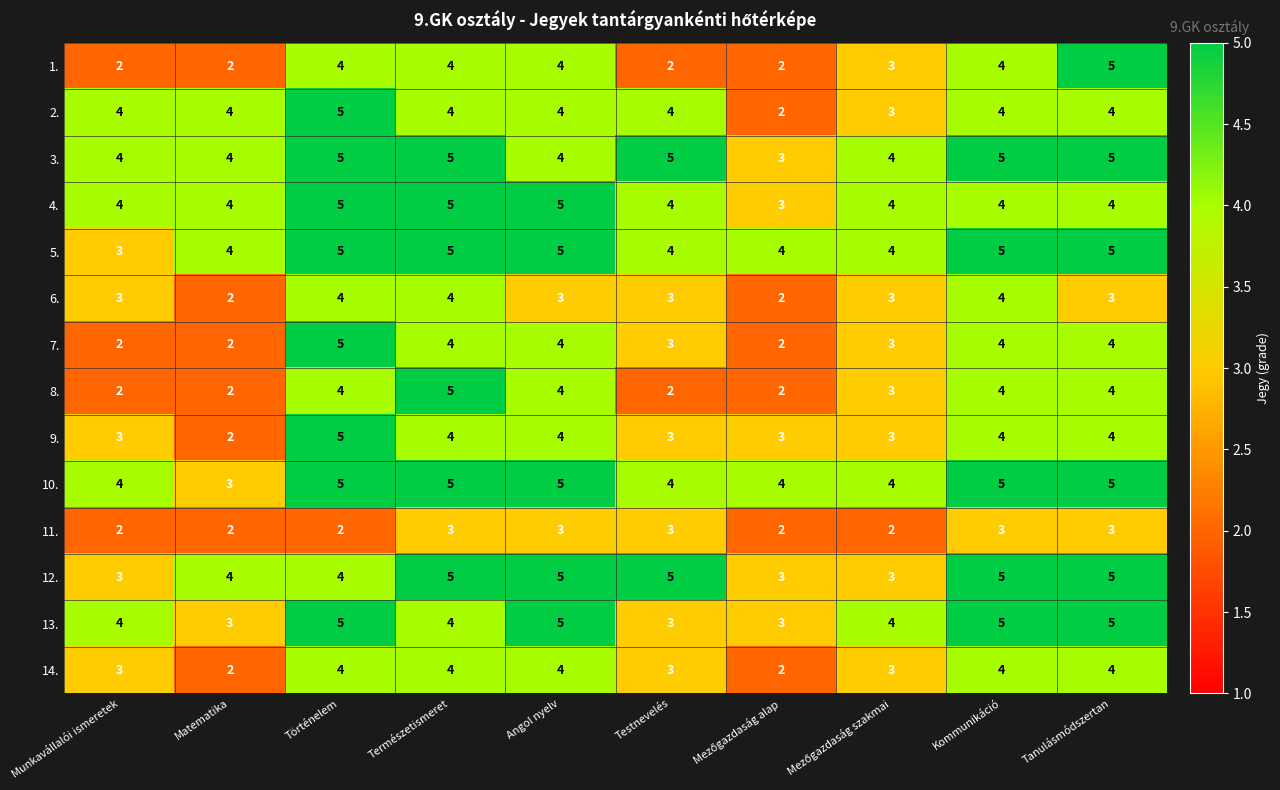

What is the total value across all series at Természetismeret?

61